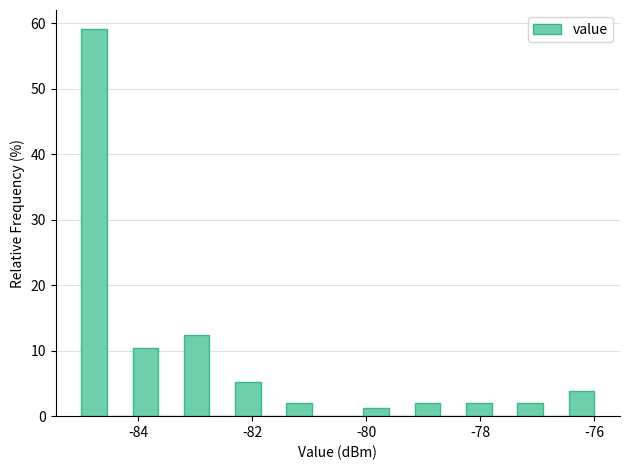

Around what value on the x-axis is the tallest bar? Give the approximate position of its centre, as read against the axis.

-84.8